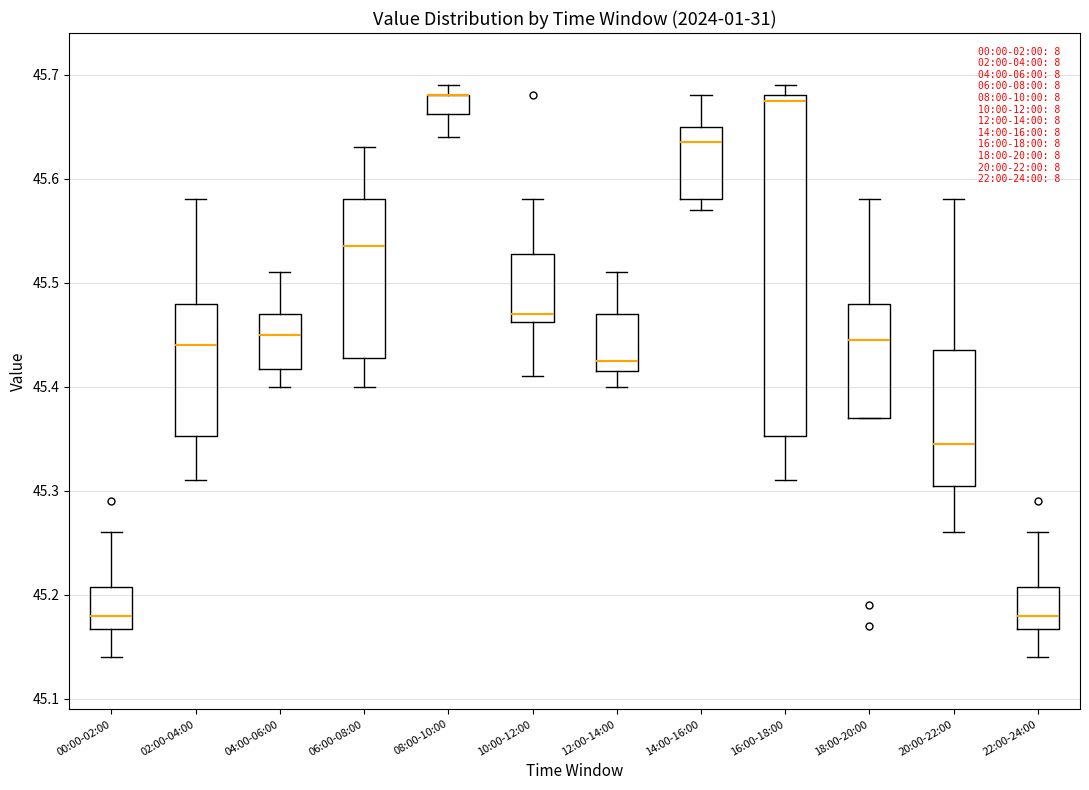

Reading left to right, transcribe this box plot: for each box, give where its median line is, the range the box spans, and where its two whiskers end, as read against the y-axis. The values are not printed on the chart, so give them approximately, as read against the axis.

00:00-02:00: median 45.18, box 45.17 to 45.21, whiskers 45.14 to 45.26
02:00-04:00: median 45.44, box 45.35 to 45.48, whiskers 45.31 to 45.58
04:00-06:00: median 45.45, box 45.42 to 45.47, whiskers 45.40 to 45.51
06:00-08:00: median 45.54, box 45.43 to 45.58, whiskers 45.40 to 45.63
08:00-10:00: median 45.68 (drawn on the box's upper edge), box 45.66 to 45.68, whiskers 45.64 to 45.69
10:00-12:00: median 45.47, box 45.46 to 45.53, whiskers 45.41 to 45.58
12:00-14:00: median 45.43, box 45.42 to 45.47, whiskers 45.40 to 45.51
14:00-16:00: median 45.64, box 45.58 to 45.65, whiskers 45.57 to 45.68
16:00-18:00: median 45.68 (just below the box's upper edge), box 45.35 to 45.68, whiskers 45.31 to 45.69
18:00-20:00: median 45.45, box 45.37 to 45.48, whiskers 45.37 to 45.58
20:00-22:00: median 45.35, box 45.31 to 45.44, whiskers 45.26 to 45.58
22:00-24:00: median 45.18, box 45.17 to 45.21, whiskers 45.14 to 45.26